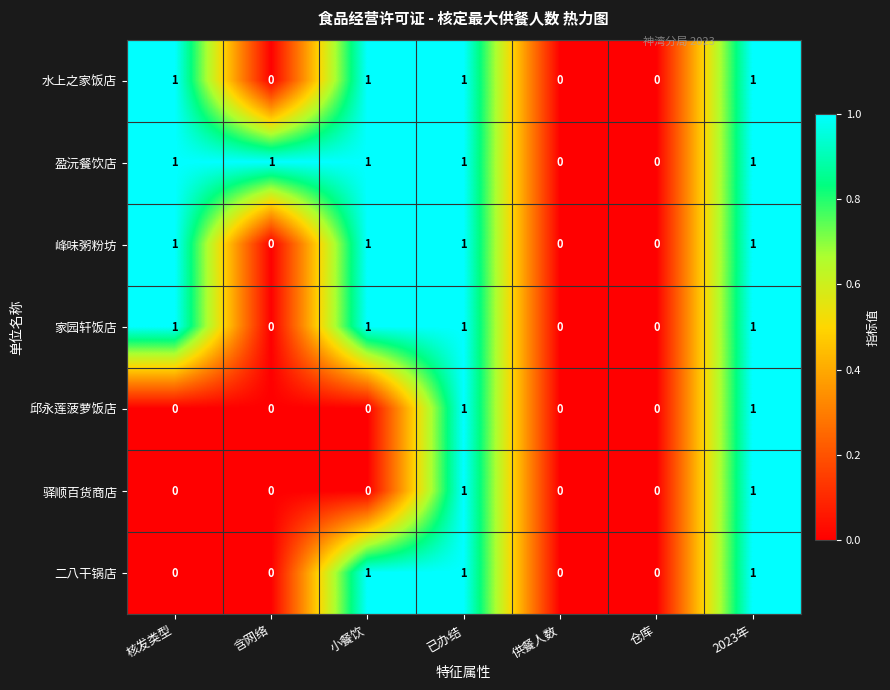

Is the value of 邱永莲菠萝饭店 at 核发类型 greater than the value of 家园轩饭店 at 小餐饮?

No